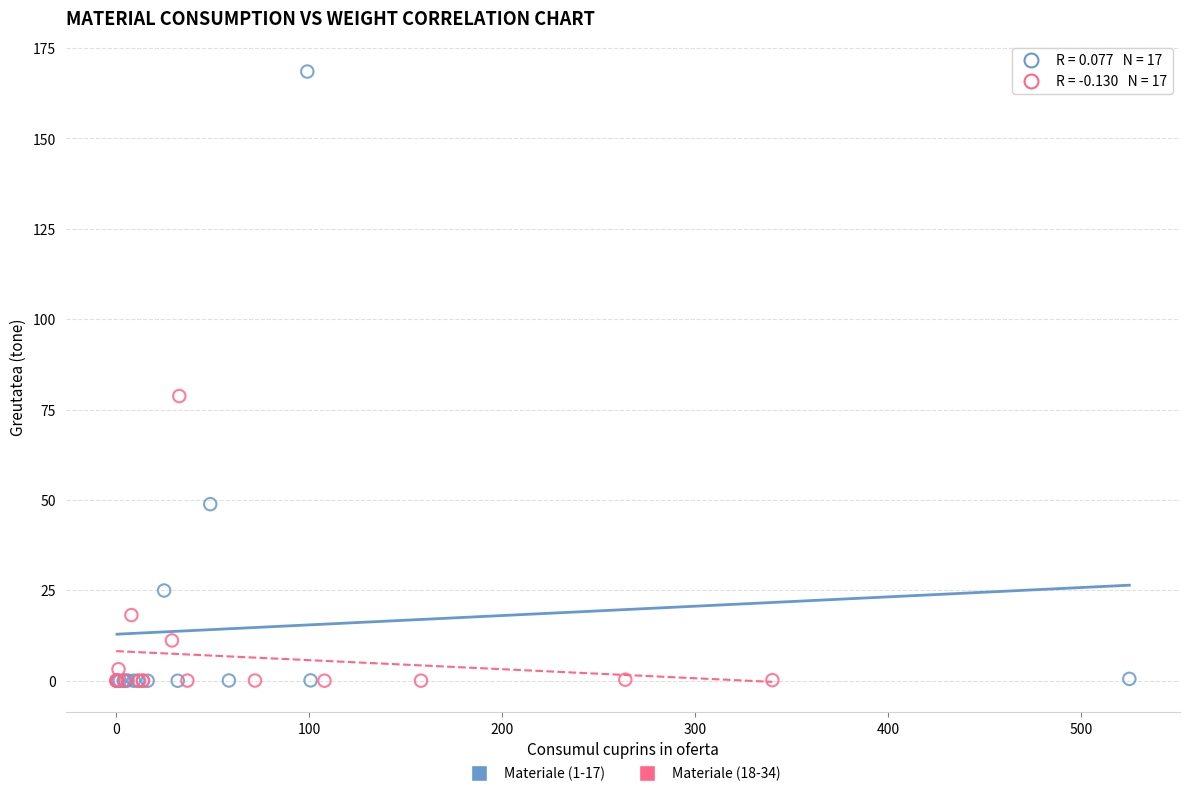

Which series has the widest spread of Y values?

Materiale (1-17)